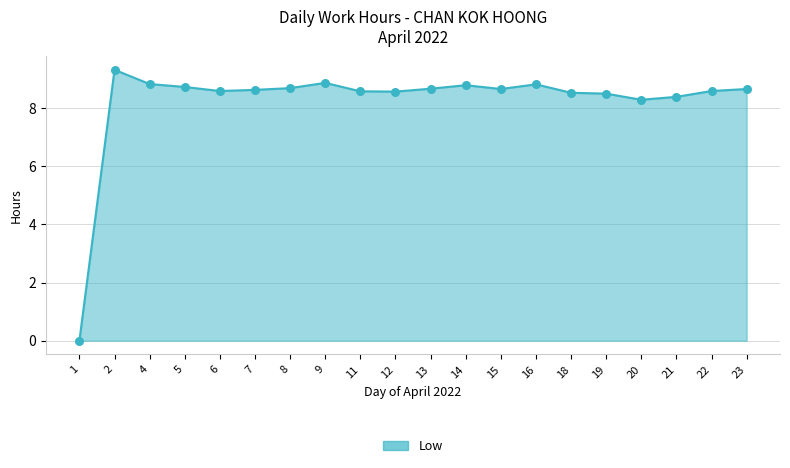

Approximately how many times larger is the value at 21 compared to 5?

1.0